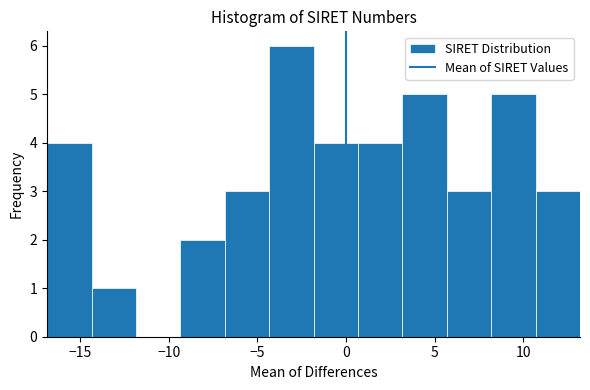

Which range on the x-axis has the tallest bar?

-4.5 to -2.0